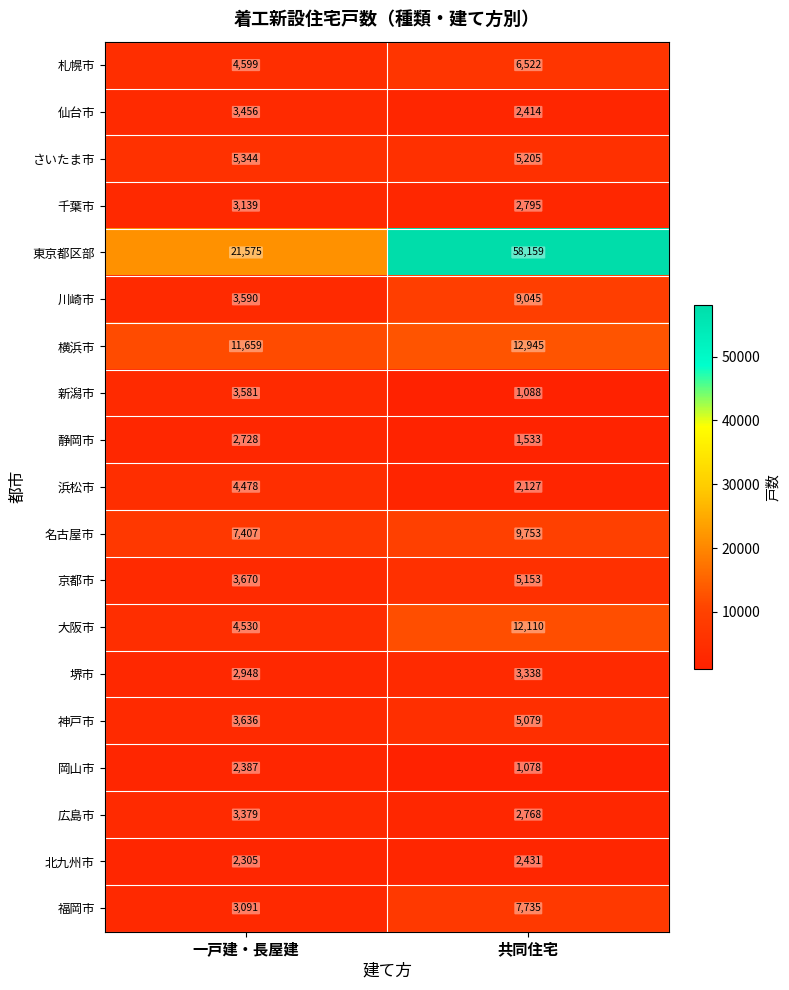

At which category does the chart reach its minimum across all series?

共同住宅